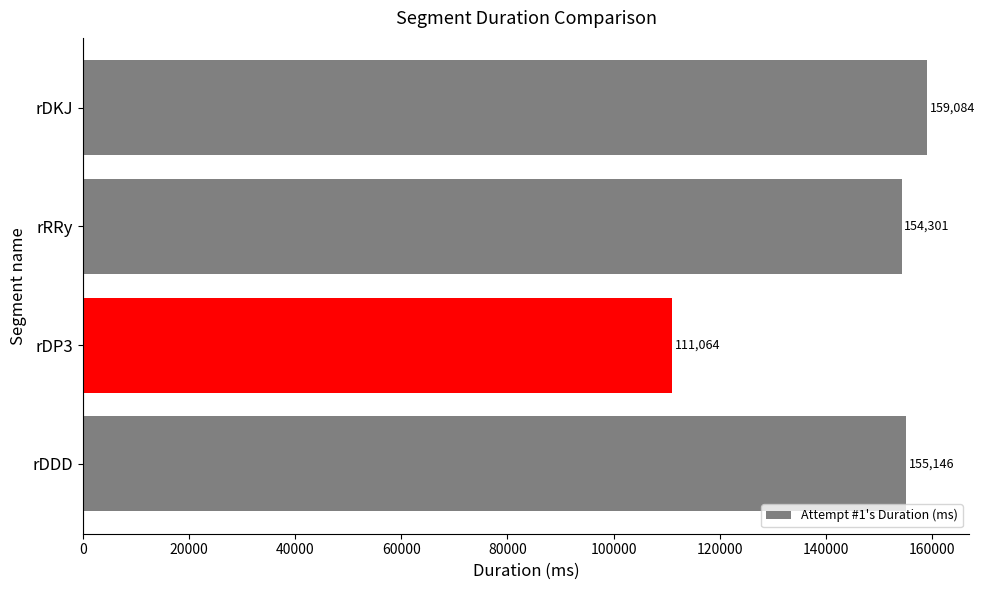

List the labels in order of value, smallest first.

rDP3, rRRy, rDDD, rDKJ